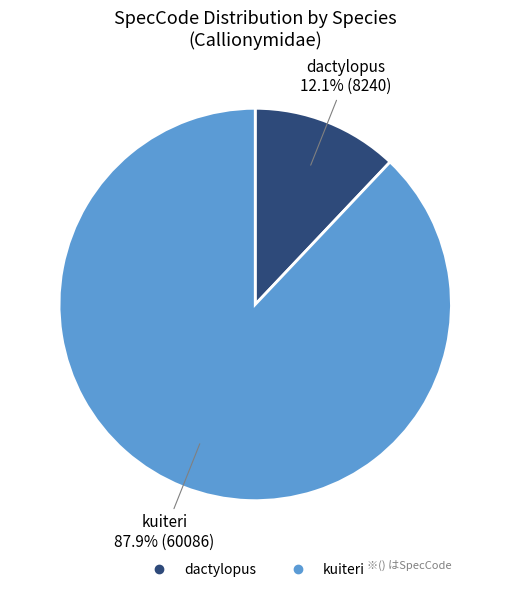

Is it true that kuiteri is 83% of the pie?

False